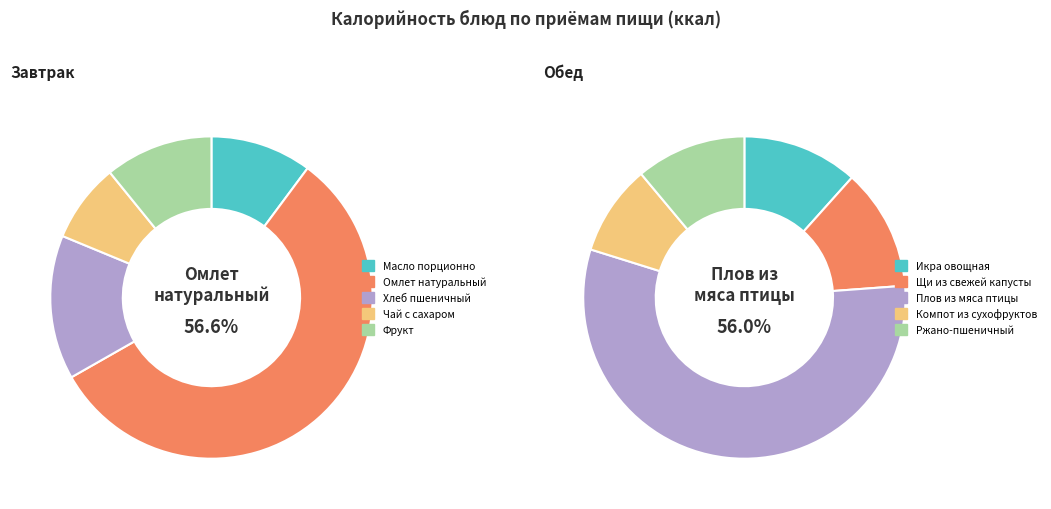

How many segments does this pie chart have?

10